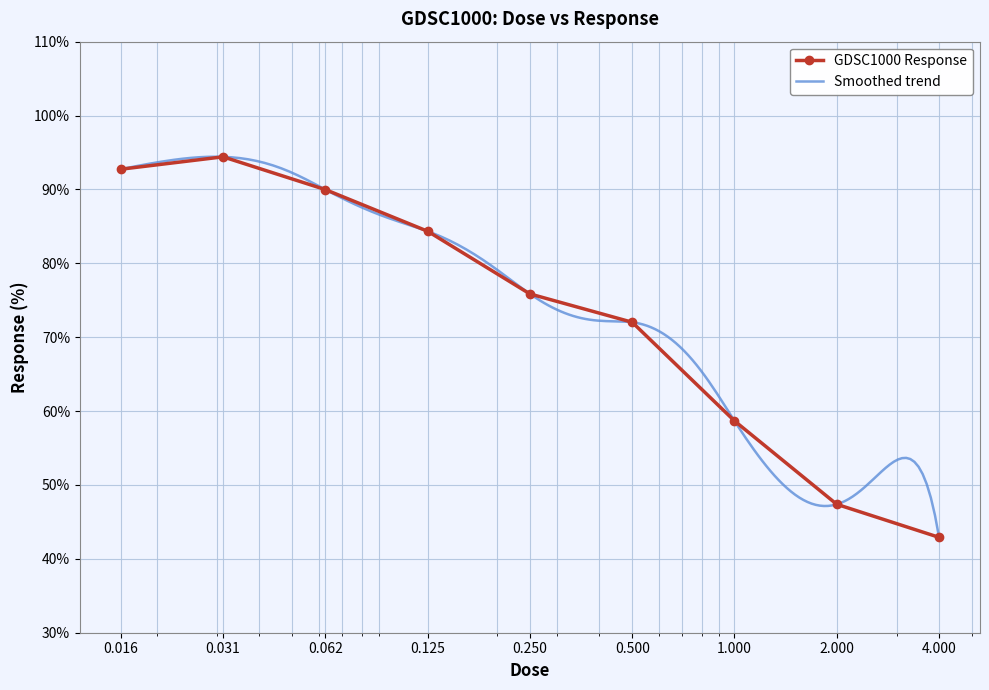

What is the minimum value shown in the chart?

42.9